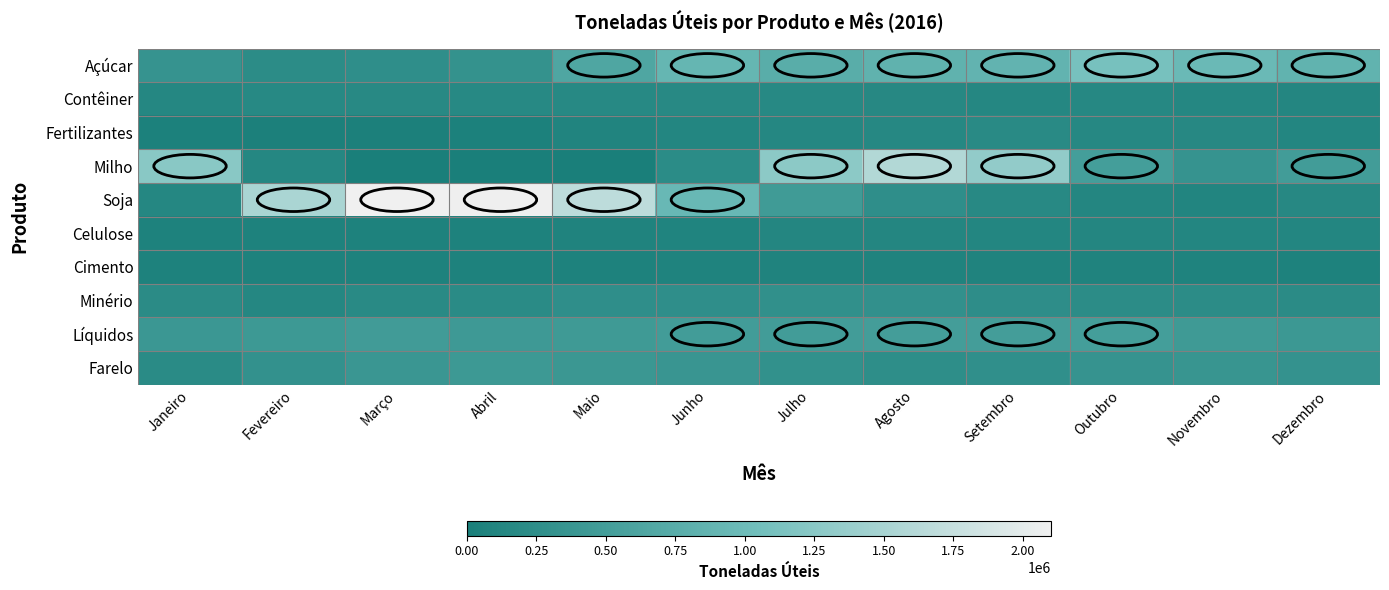

At Dezembro, list the series in order from smallest to largest.

Cimento, Celulose, Fertilizantes, Contêiner, Soja, Minério, Farelo, Líquidos, Milho, Açúcar